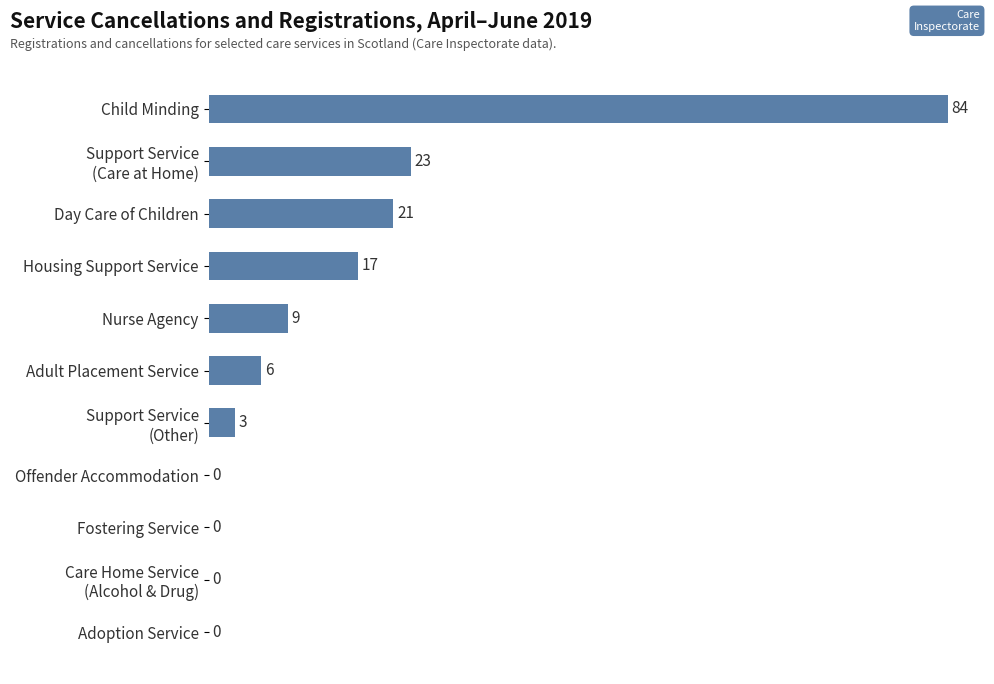

How many distinct data groups are displayed?

1